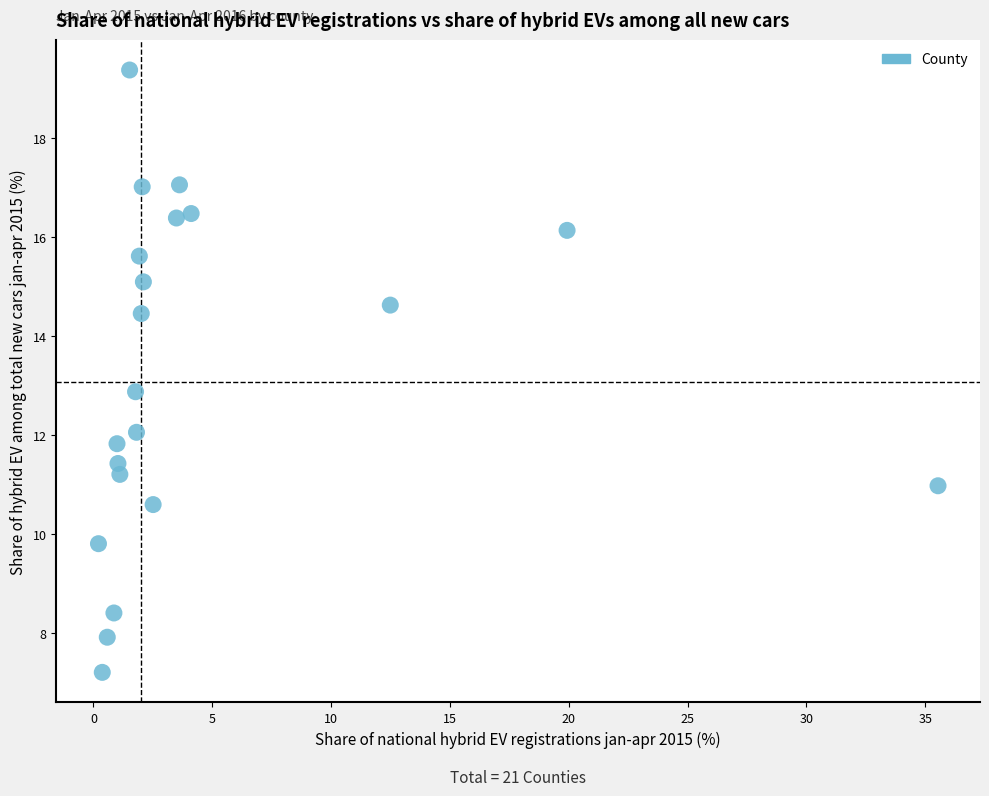

What is the range of X values (max minus min)?

35.3